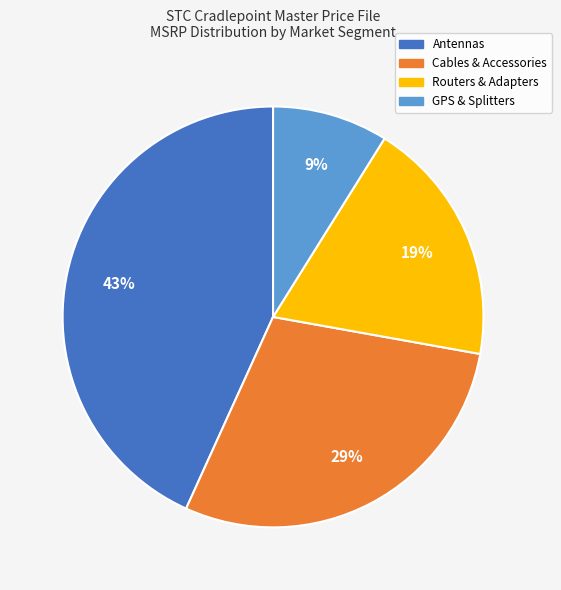

Is there any slice that represents more than half of the pie?

No